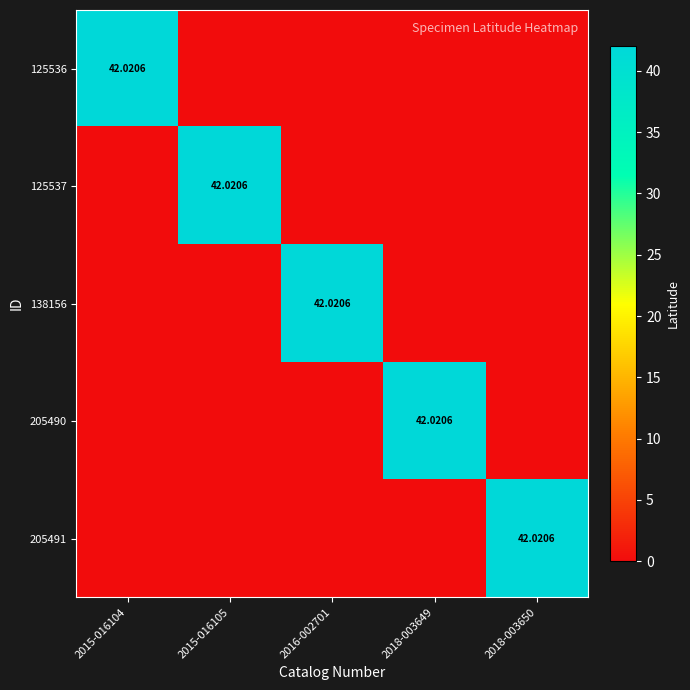

What is the sum of the 205490 values at 2018-003649 and 2016-002701?

42.0